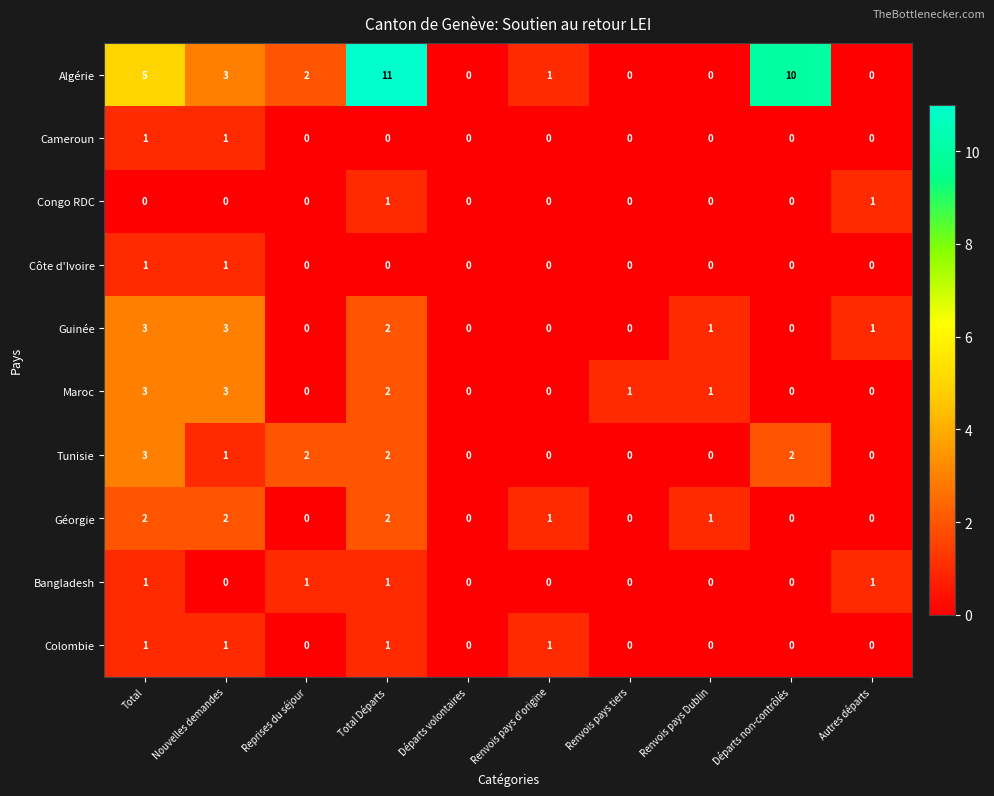

Which category has the highest value across all series?

Total Départs